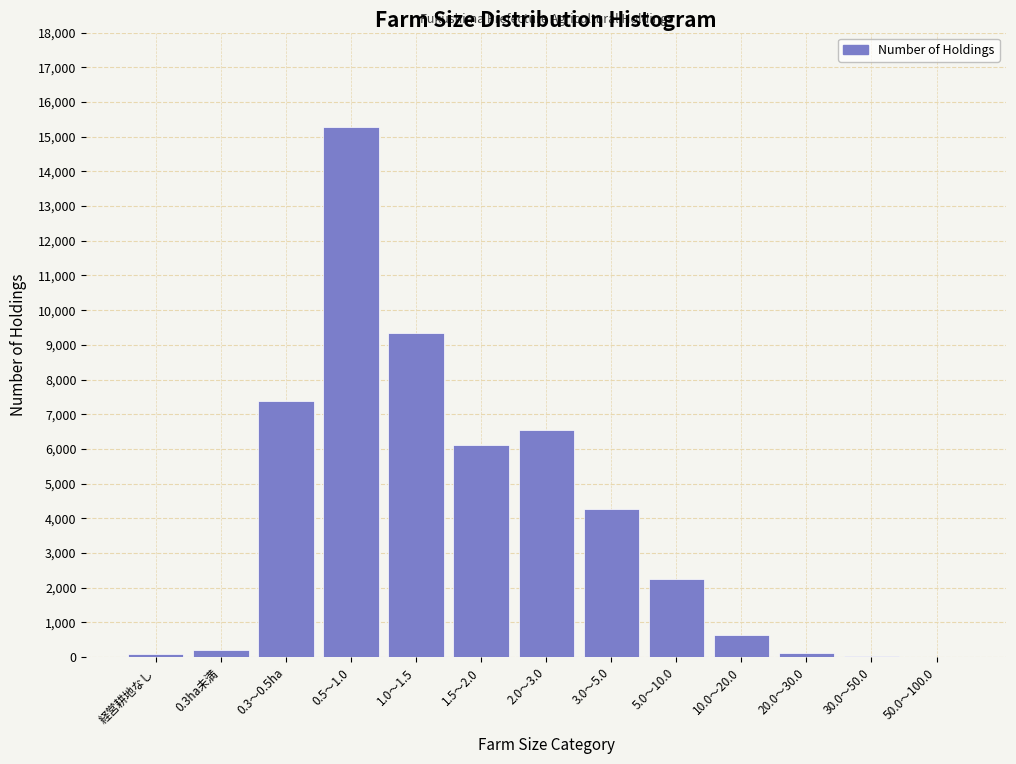

What is the maximum value shown in the chart?

15275